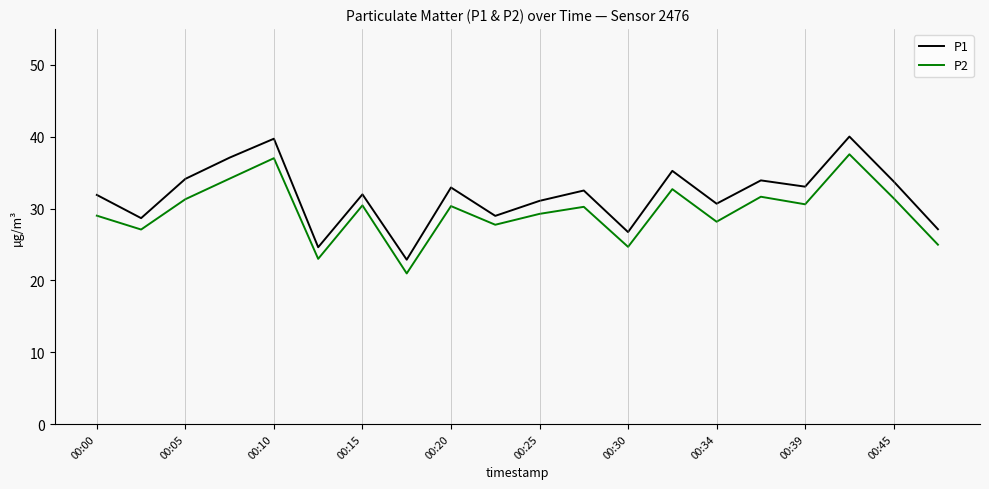

Which series has the largest total across all categories?

P1